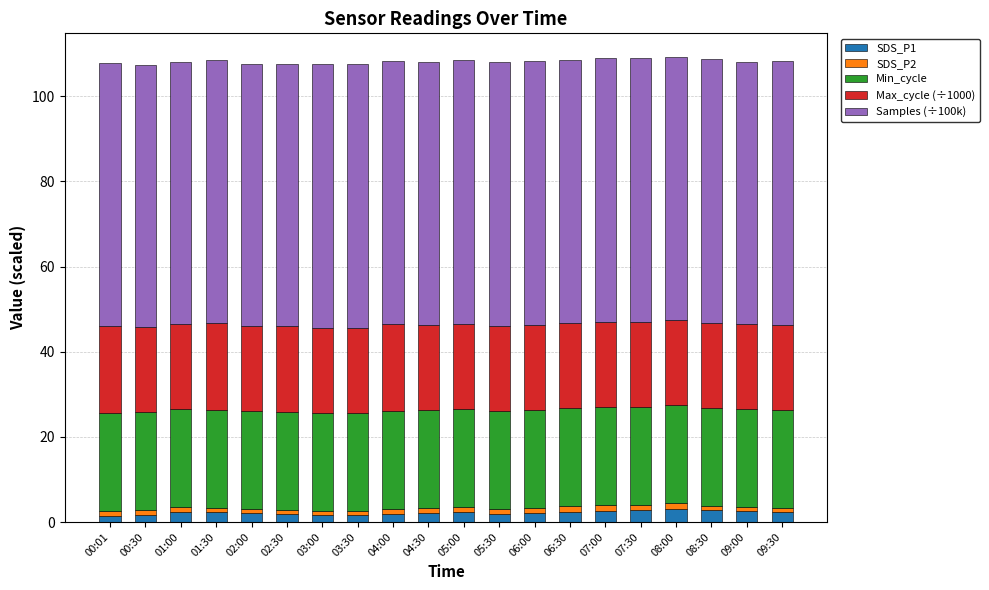

What is the sum of all SDS_P1 values?

44.0